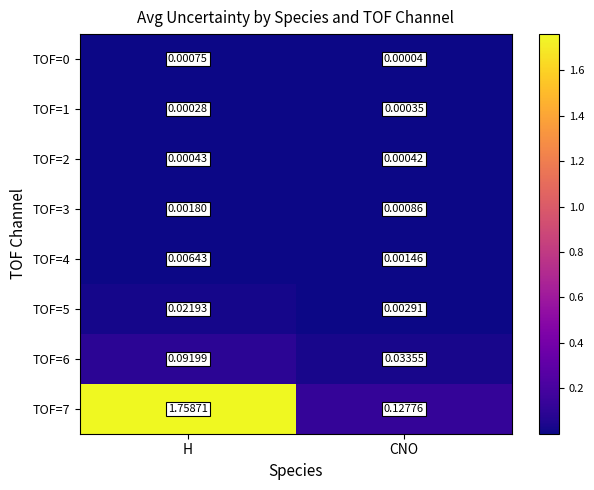

Where is TOF=2 nearest to the value 0?

CNO